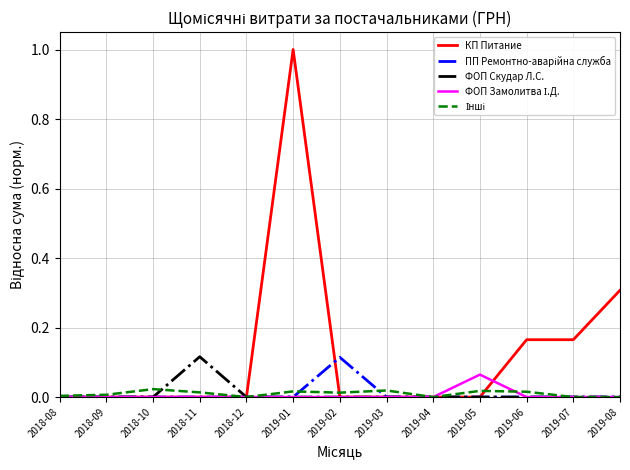

What is the greatest value displayed?

1.0